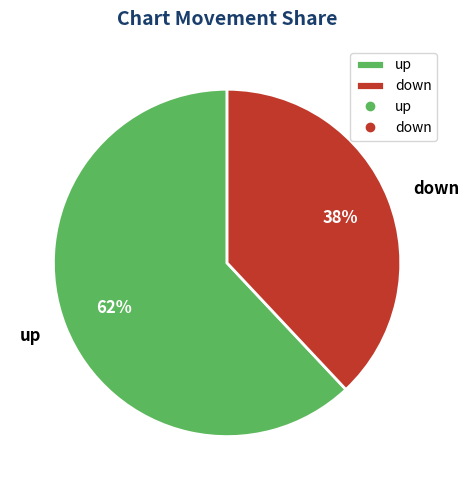

To the nearest percent, what is the difference between the up and down slice percentages?

24%